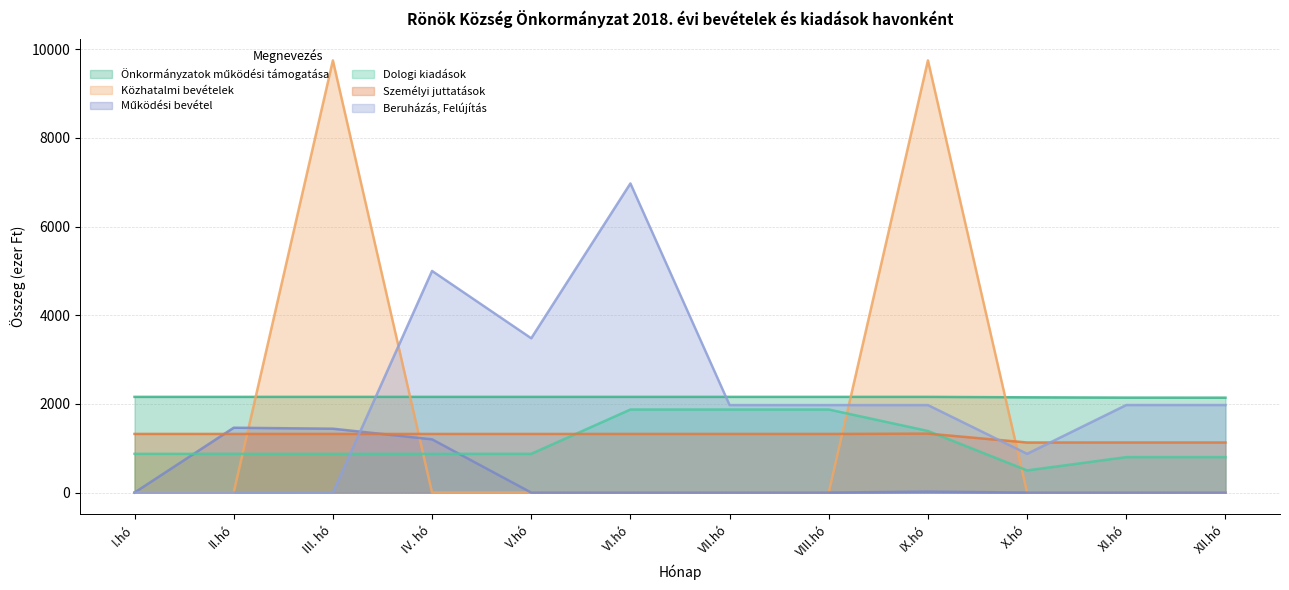

The Önkormányzatok működési támogatása series shows 2880 at VII.hó. True or false?

False